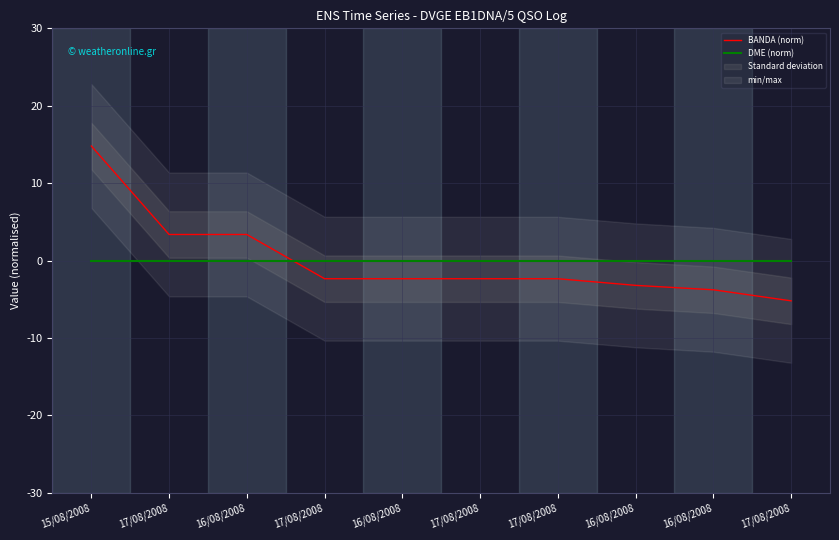

How many intersections are there between DME (norm) and BANDA (norm)?

1